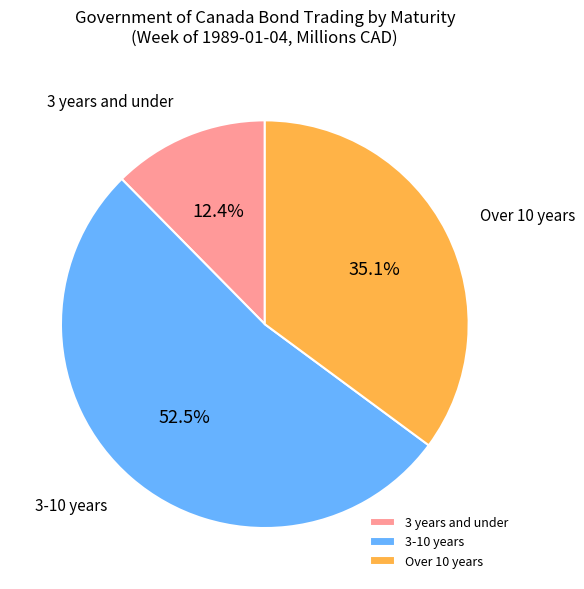

To the nearest percent, what percentage of the pie is Over 10 years?

35%